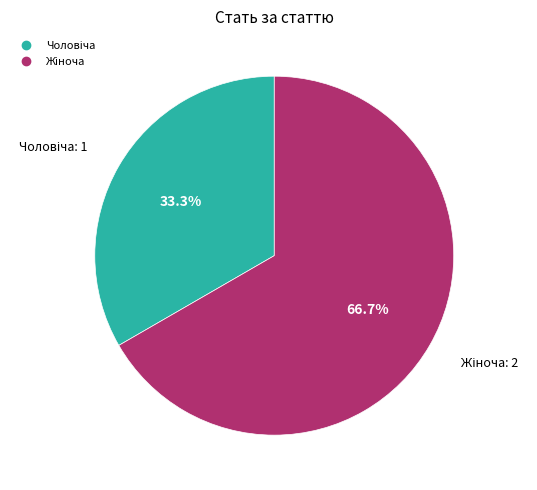

Does any single category account for the majority?

Yes